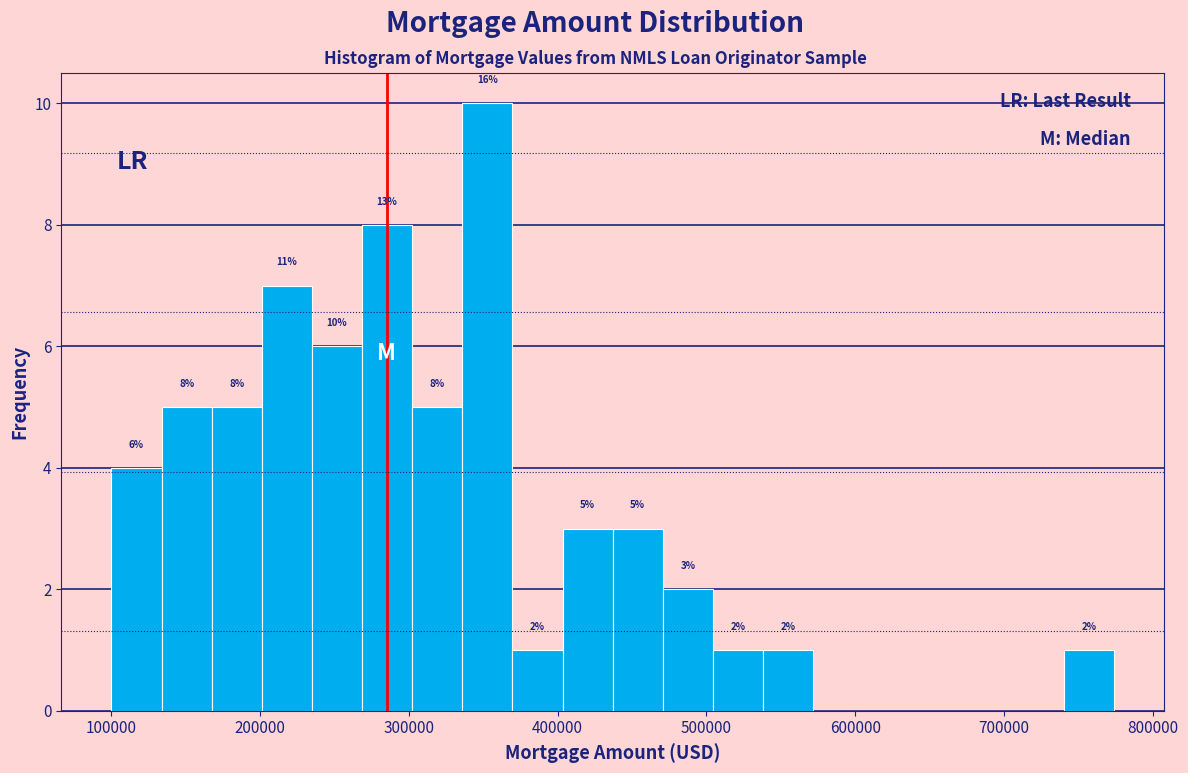

Around what value on the x-axis is the tallest bar? Give the approximate position of its centre, as read against the axis.

350000